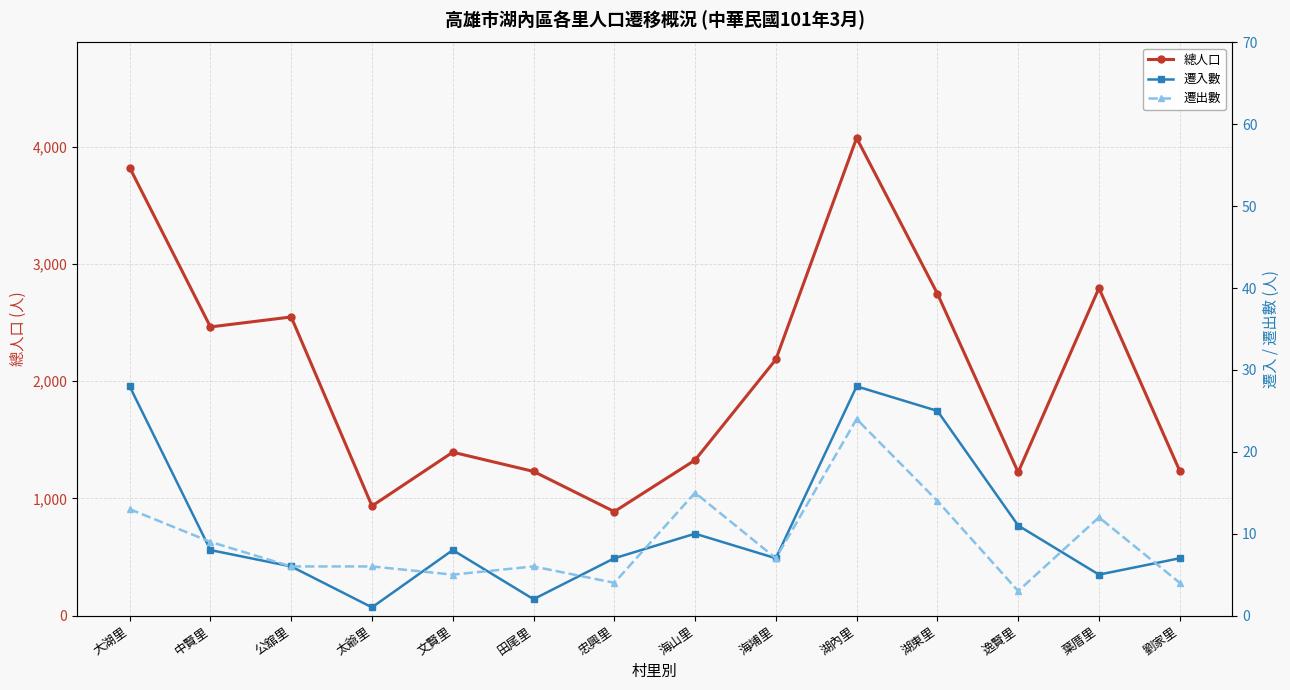

Reading left to right, extract all data points from this chart.

總人口: 3823	2463	2548	935	1394	1230	887	1327	2185	4075	2747	1223	2794	1235
遷入數: 28	8	6	1	8	2	7	10	7	28	25	11	5	7
遷出數: 13	9	6	6	5	6	4	15	7	24	14	3	12	4